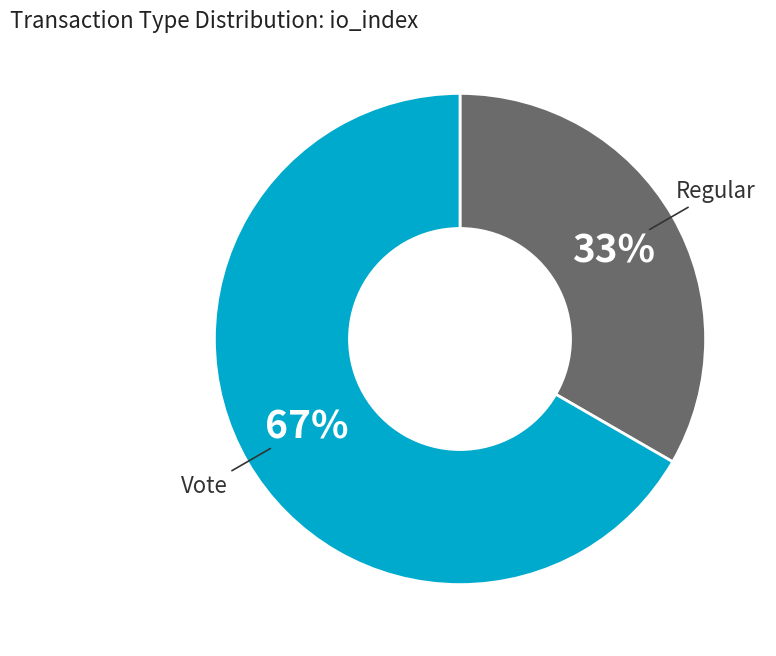

Is there a majority slice in this chart?

Yes